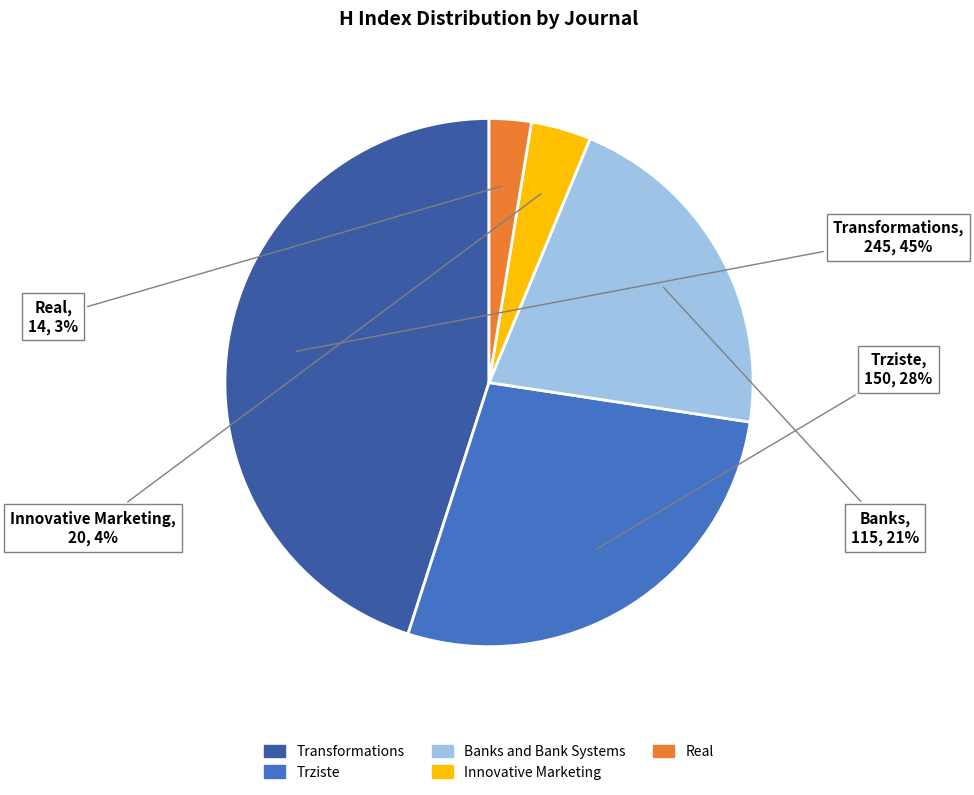

Count the number of slices in the pie.

5